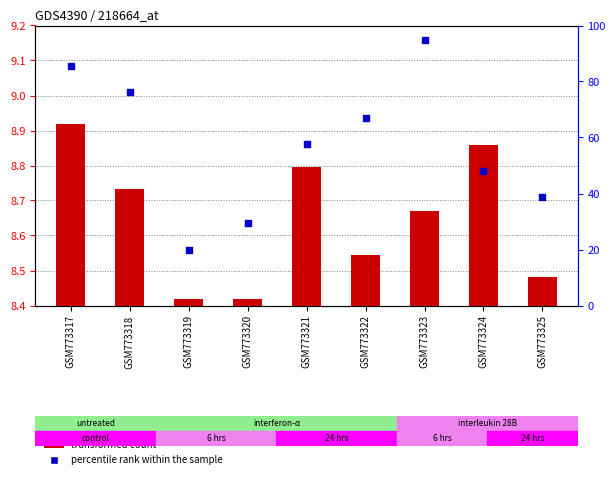

At how many categories does at least one series exceed 71?

3